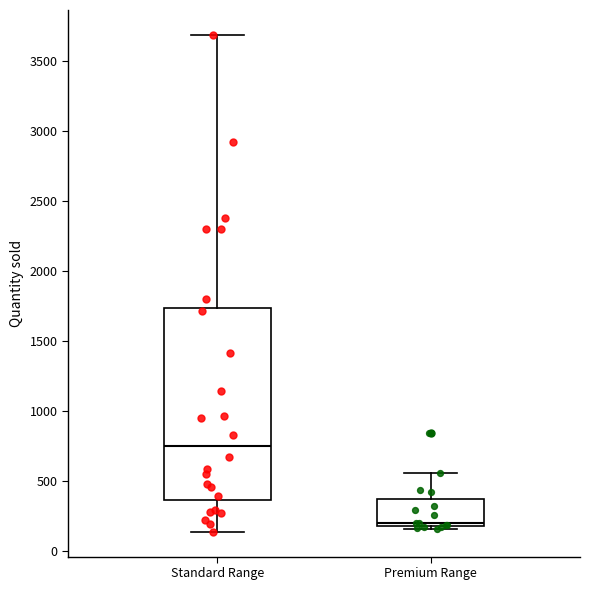

Which box is the tallest, from its lower edge to its upper edge?

Standard Range